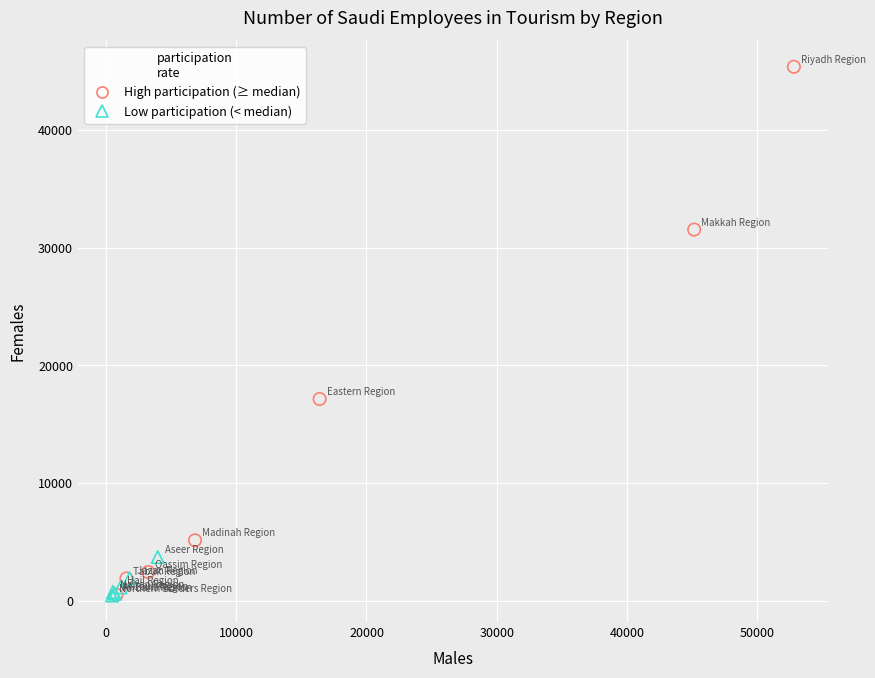

Which series has the largest Y range (max minus min)?

High participation (≥ median)